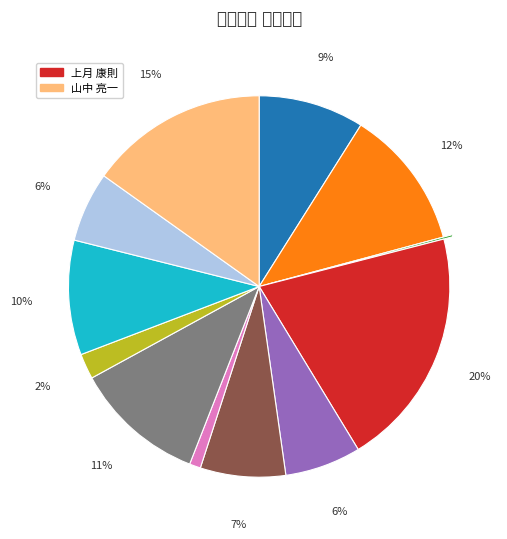

Which category has the smallest portion of the pie?

289577